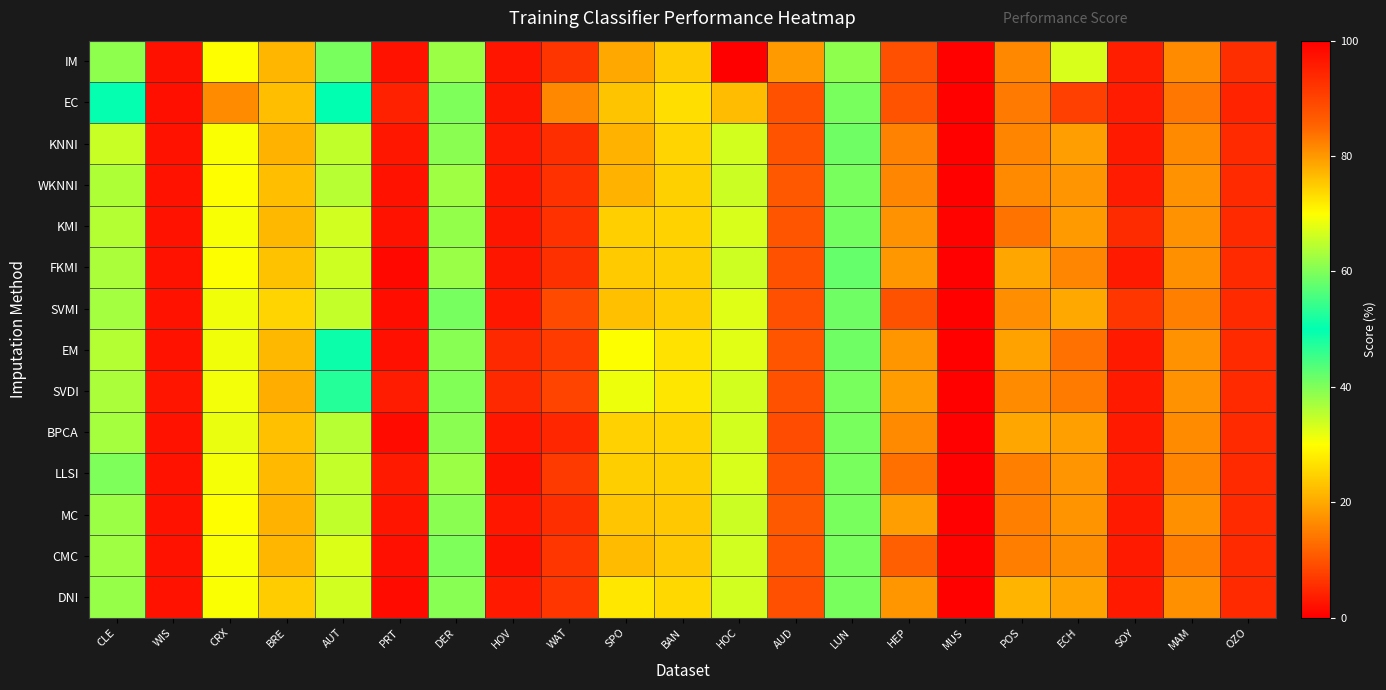

What is the difference between the highest and lowest values at POS?

6.3